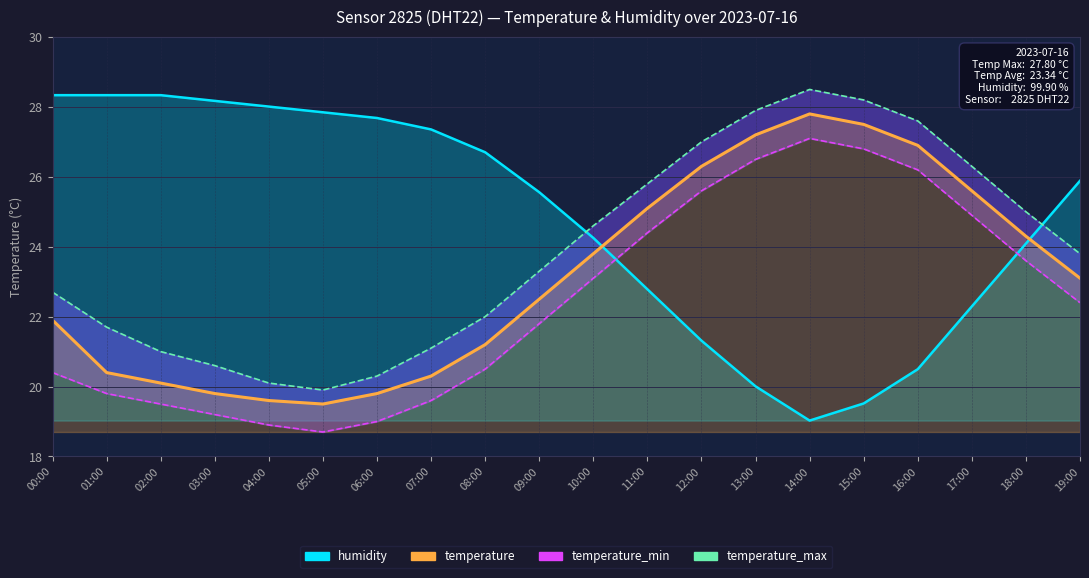

How many values in the temperature series exceed 23?

10